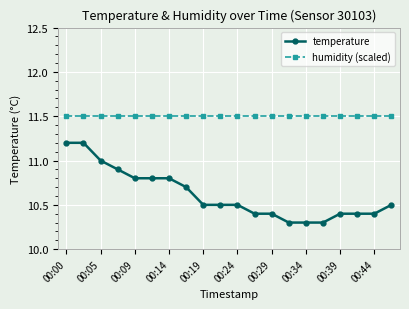

Reading right to left, extract all data points from this chart.

temperature: 10.5	10.4	10.4	10.4	10.3	10.3	10.3	10.4	10.4	10.5	10.5	10.5	10.7	10.8	10.8	10.8	10.9	11.0	11.2	11.2
humidity (scaled): 11.5	11.5	11.5	11.5	11.5	11.5	11.5	11.5	11.5	11.5	11.5	11.5	11.5	11.5	11.5	11.5	11.5	11.5	11.5	11.5